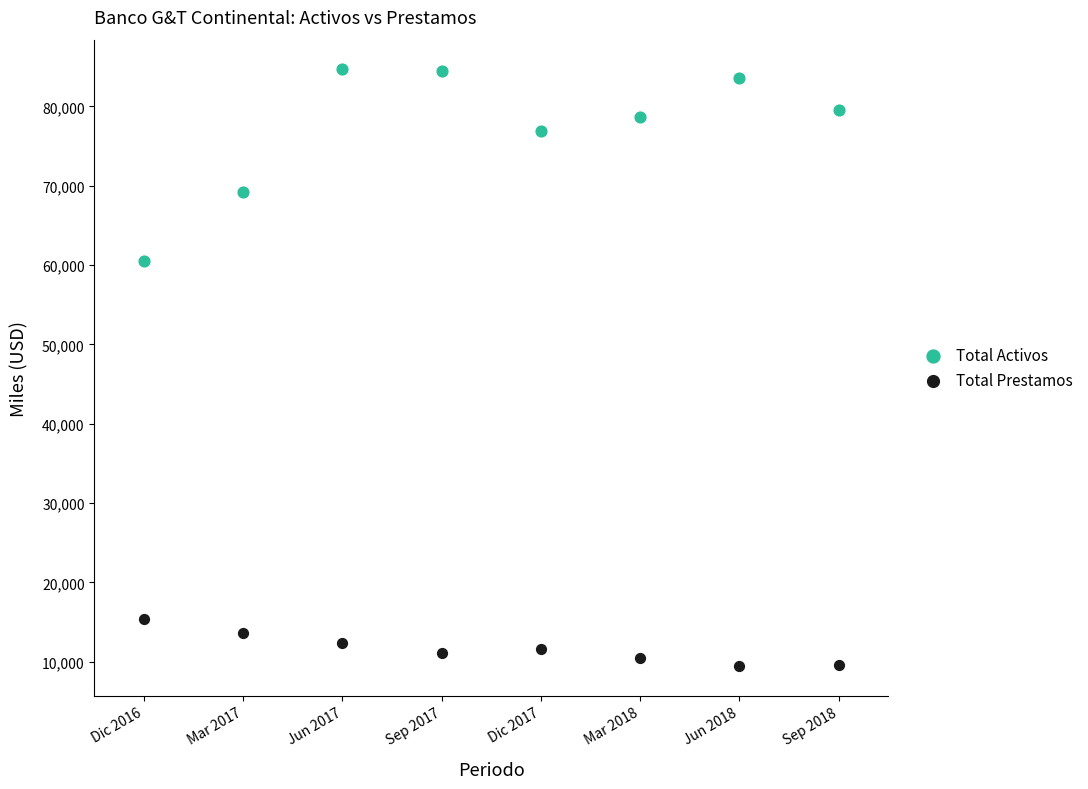

Across all series, what Y value is closest to 47051?

60530.0